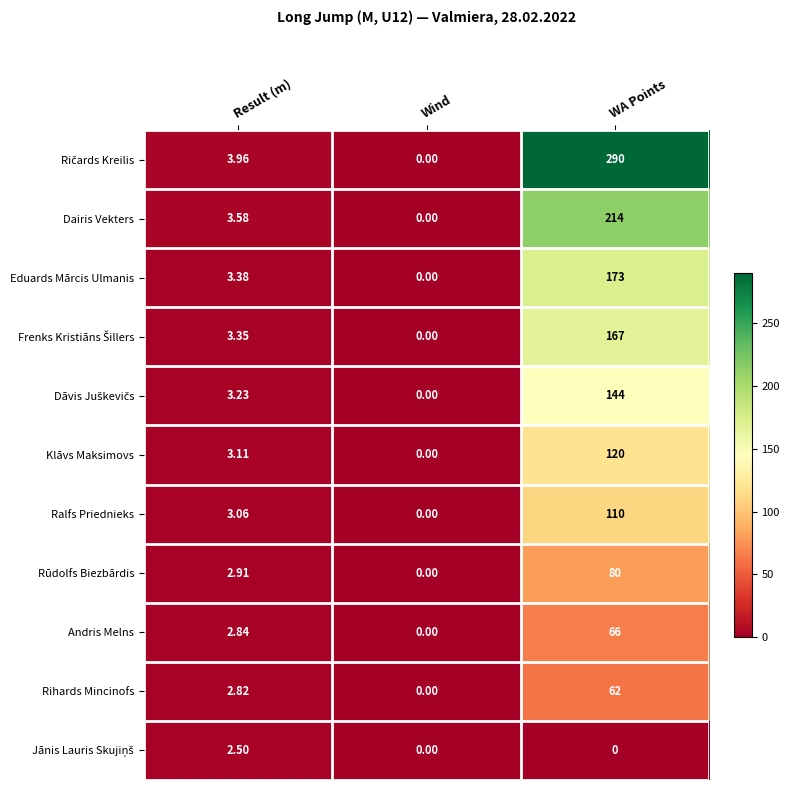

At which label does Dairis Vekters first exceed 3?

Result (m)